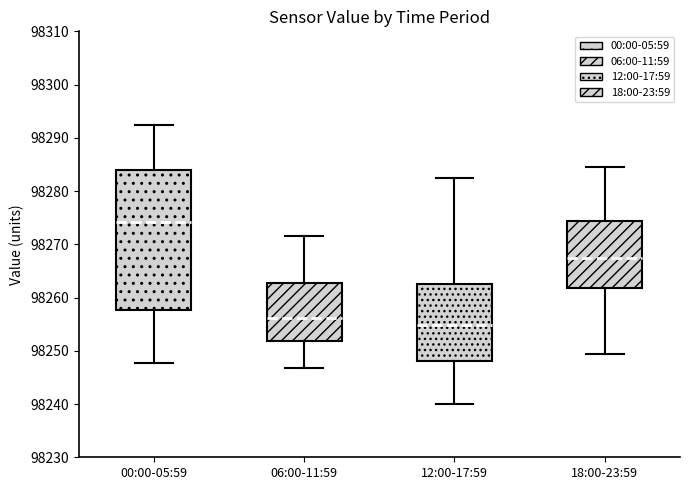

Which box has the highest median line?

00:00-05:59